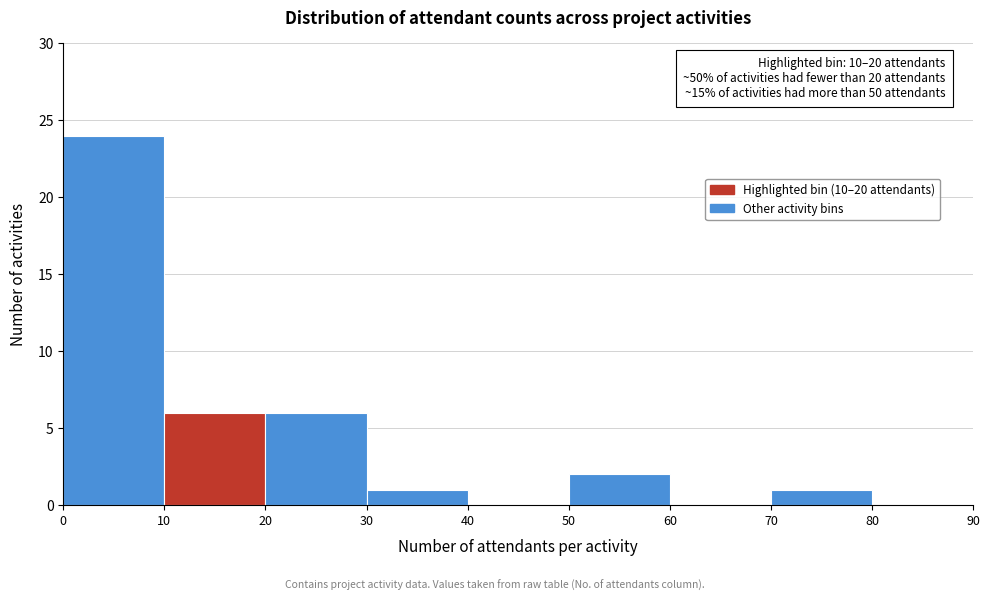

Which range on the x-axis has the tallest bar?

0 to 10